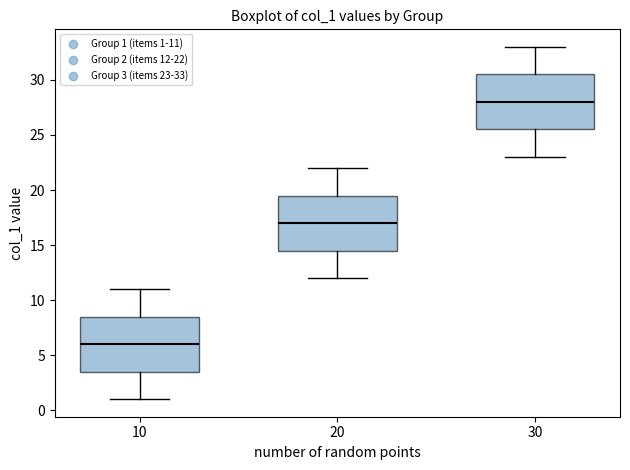

Reading left to right, read every box against the y-axis: the position of its median line, the range the box covers, and the ends of its whiskers. The values are not printed on the chart, so give them approximately, as read against the axis.

10: median 6.0, box 3.5 to 8.5, whiskers 1.0 to 11.0
20: median 17.0, box 14.5 to 19.5, whiskers 12.0 to 22.0
30: median 28.0, box 25.5 to 30.5, whiskers 23.0 to 33.0